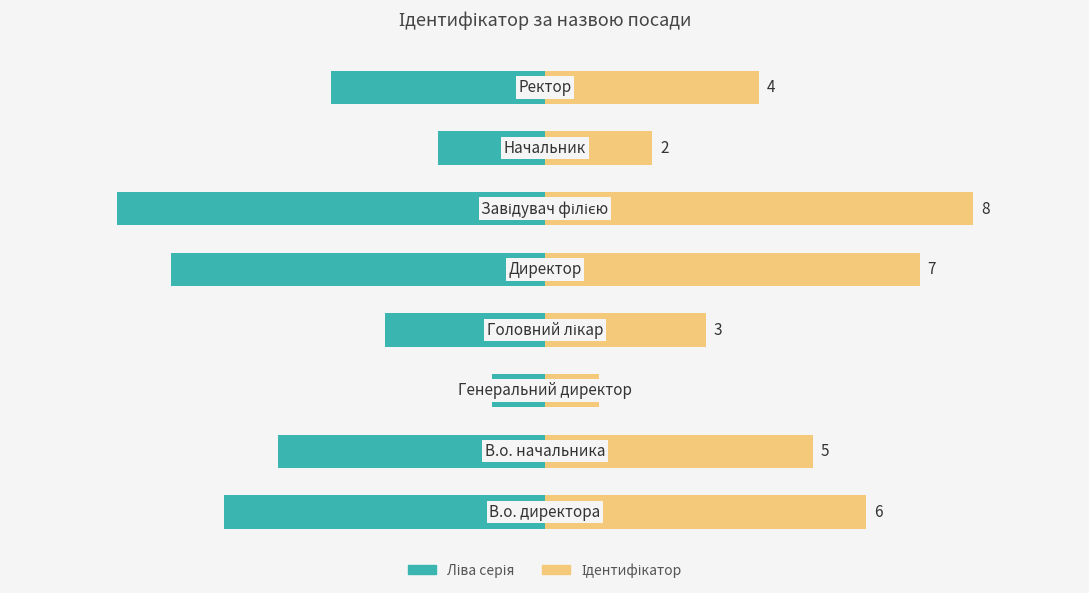

Read the Ліва серія (В.о./Генеральний) value at −5.0.

-1